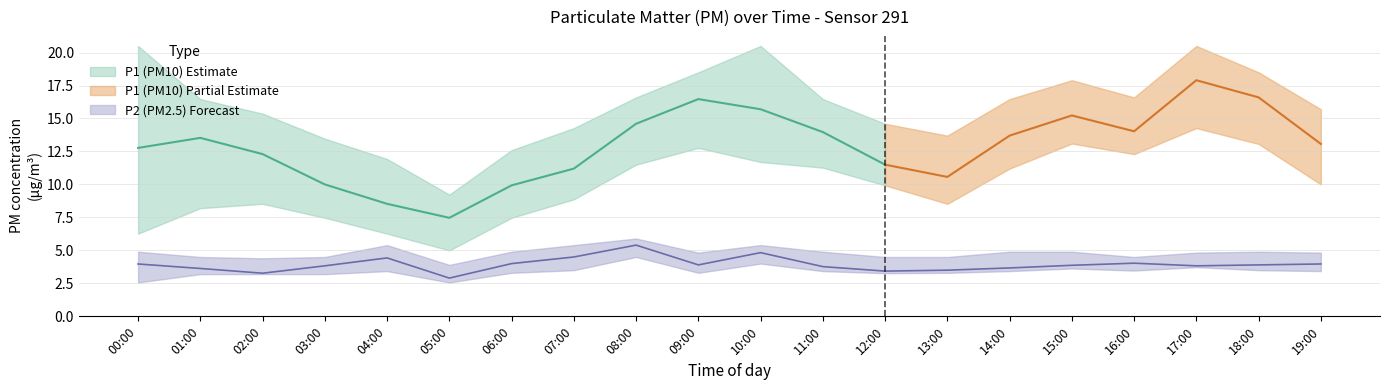

What is the label of the 9th point from the right?

11:00